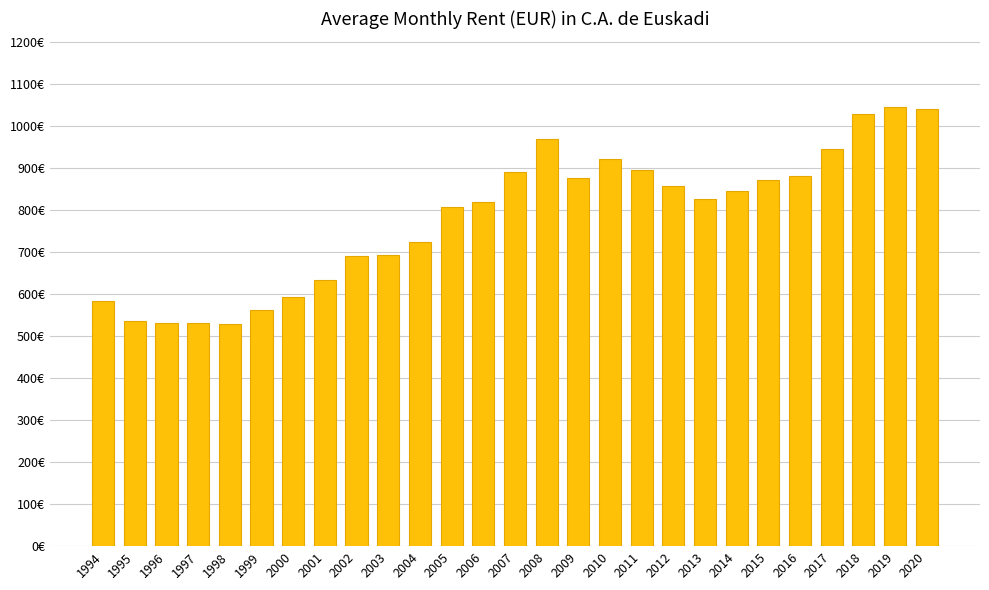

The chart shows a value of 879.9 at 2016. True or false?

True